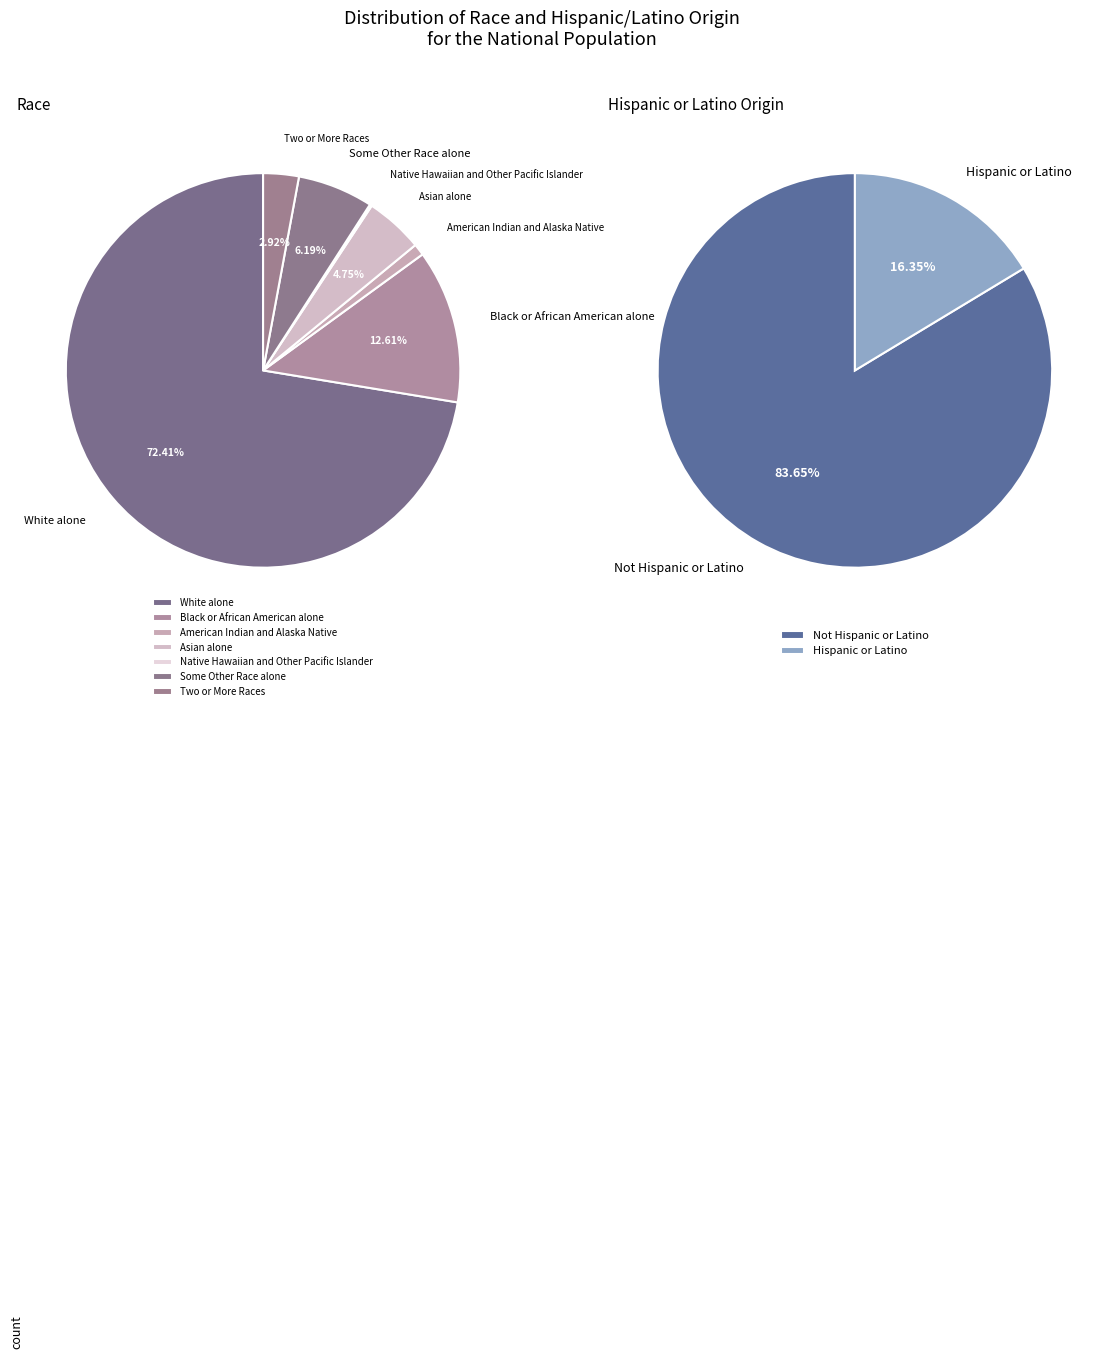

Count the number of slices in the pie.

7